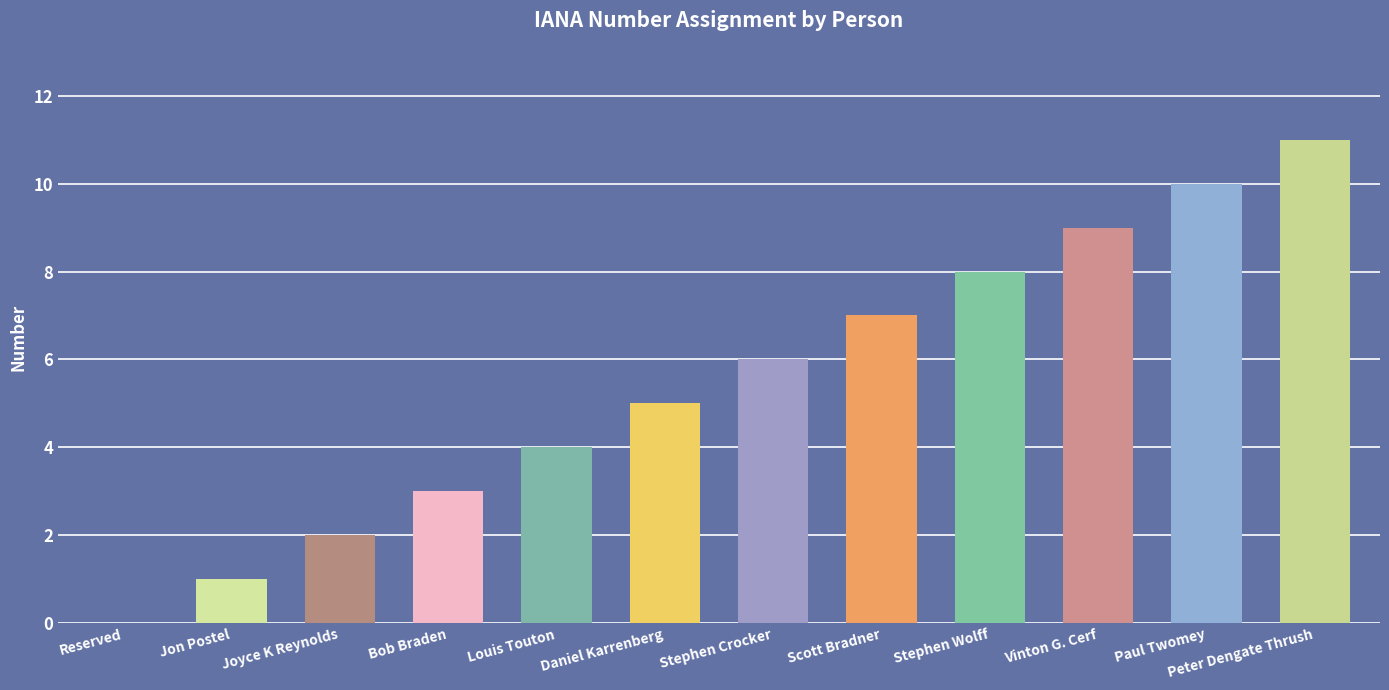

What is the maximum value shown in the chart?

11